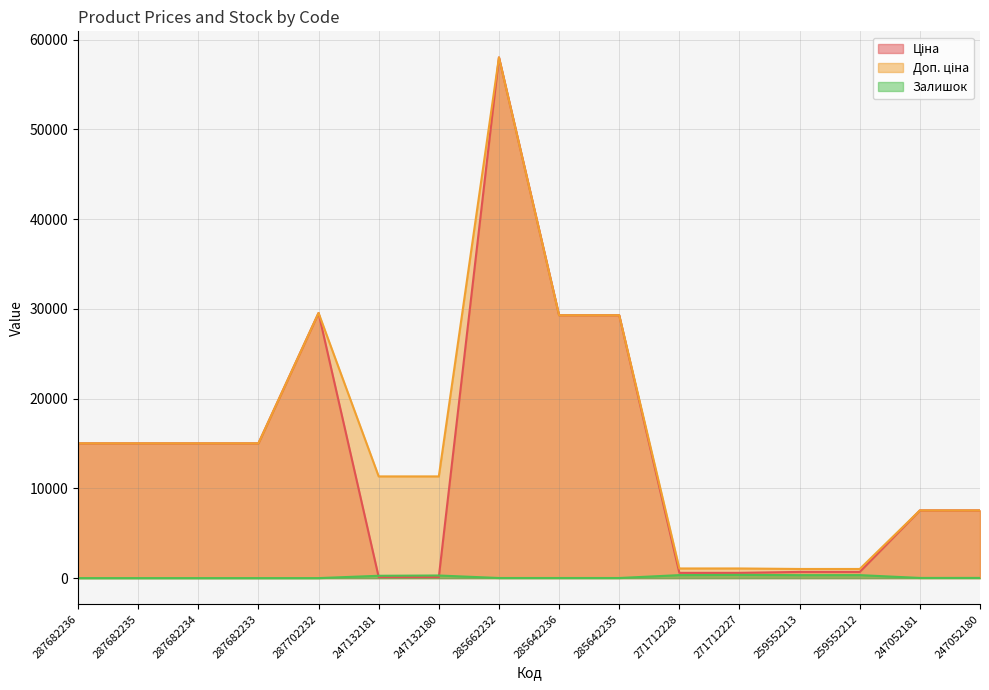

What is the average value of the Ціна series?

14007.6